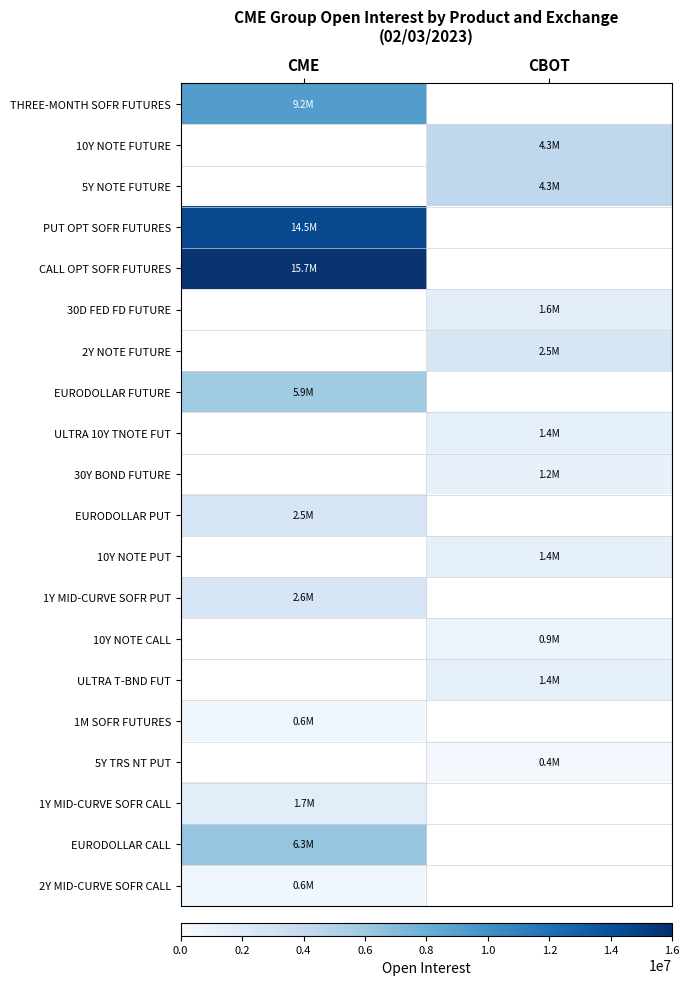

Which category has the highest value in the EURODOLLAR PUT series?

CME